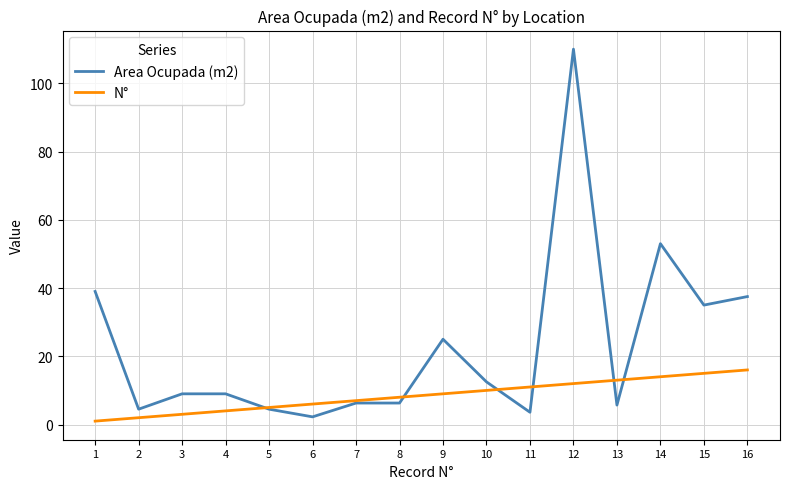

After their last crossing, which series has the higher values: Area Ocupada (m2) or N°?

Area Ocupada (m2)